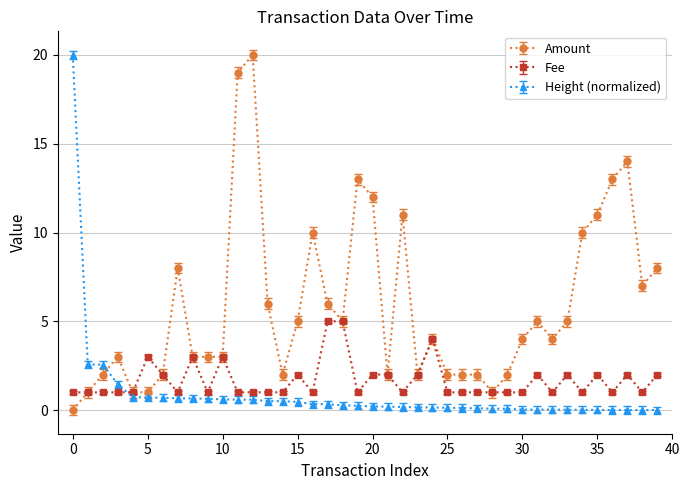

Which series has the largest total across all categories?

Amount